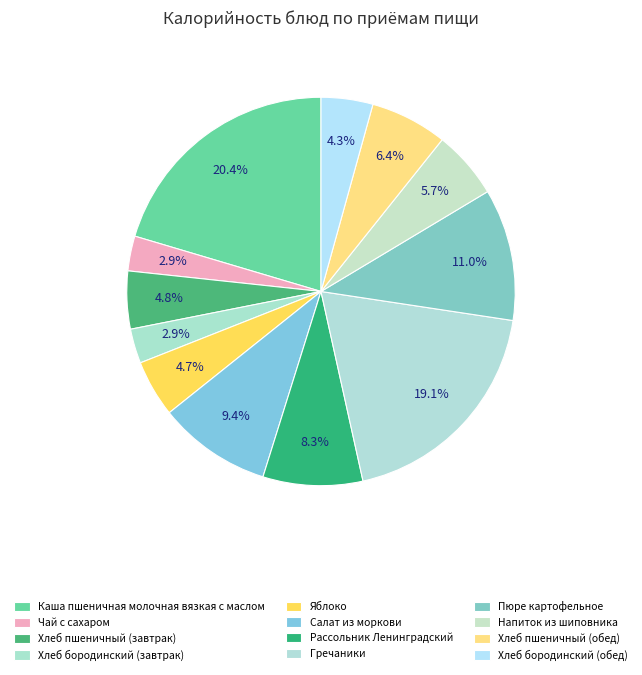

What is the change in value from Хлеб бородинский (завтрак) to Рассольник Ленинградский?

+76.3